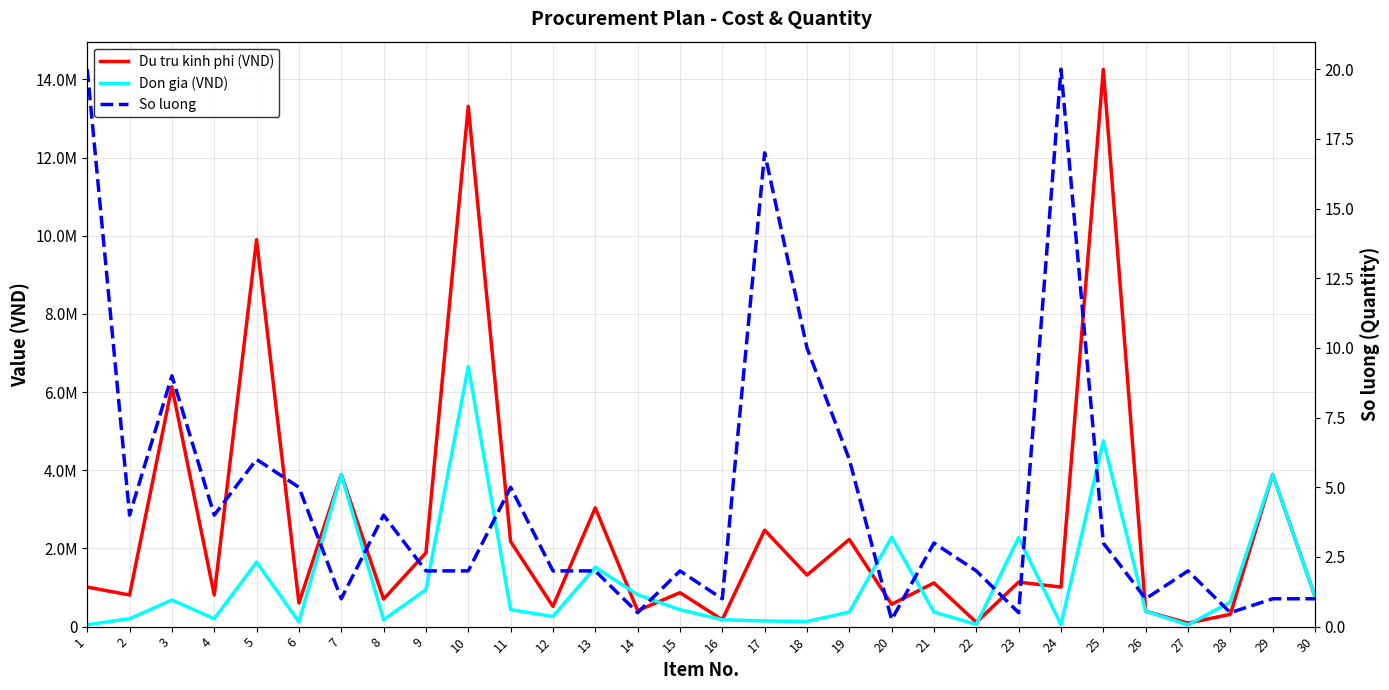

The value of So luong at 19 is 6.0. True or false?

True